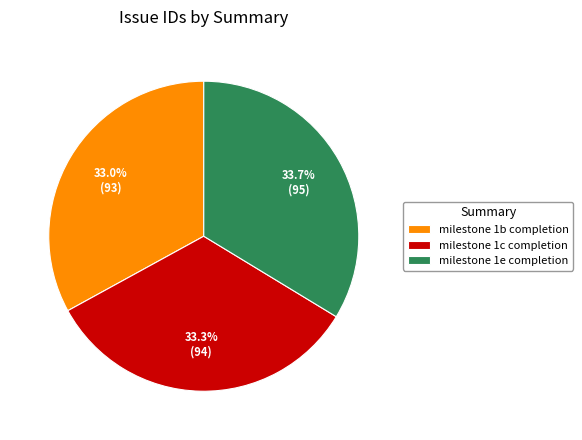

The milestone 1b completion slice represents 33% of the pie. True or false?

True